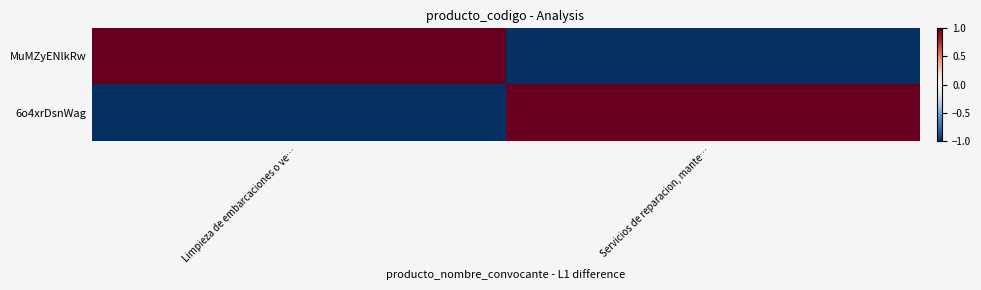

List the series in order of their peak value, highest first.

MuMZyENlkRw, 6o4xrDsnWag